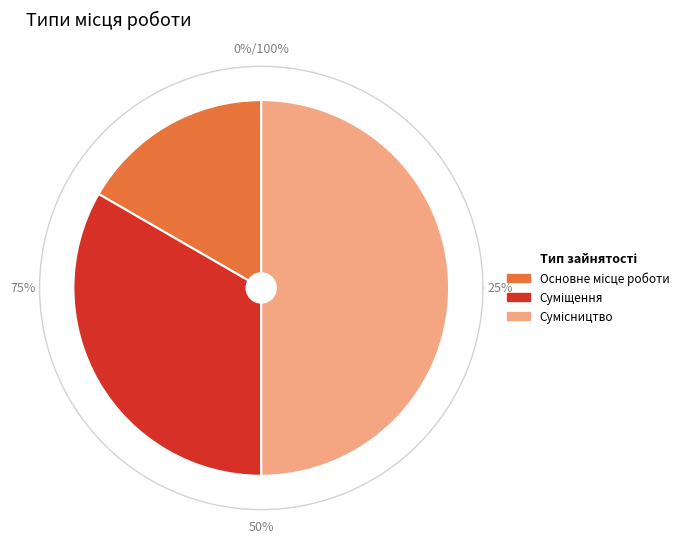

Is there any slice that represents more than half of the pie?

No